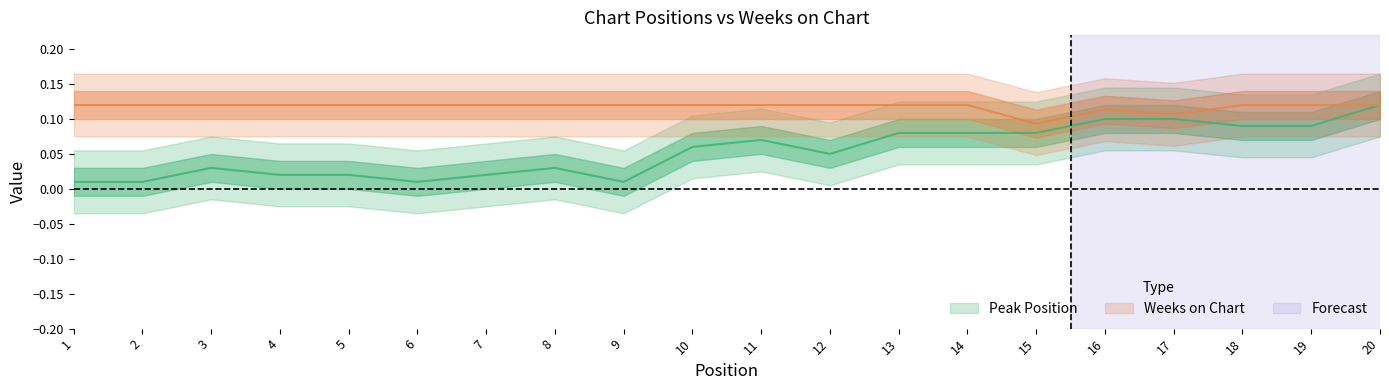

Where is Peak Position nearest to the value 0?

1